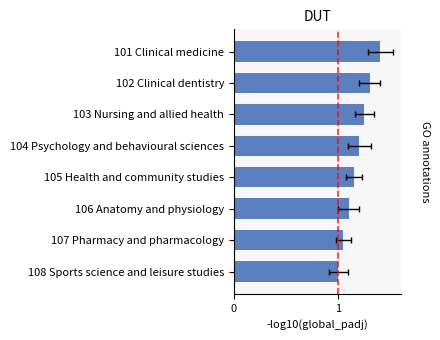

What is the sum of the values at 106 Anatomy and physiology and 105 Health and community studies?

2.2